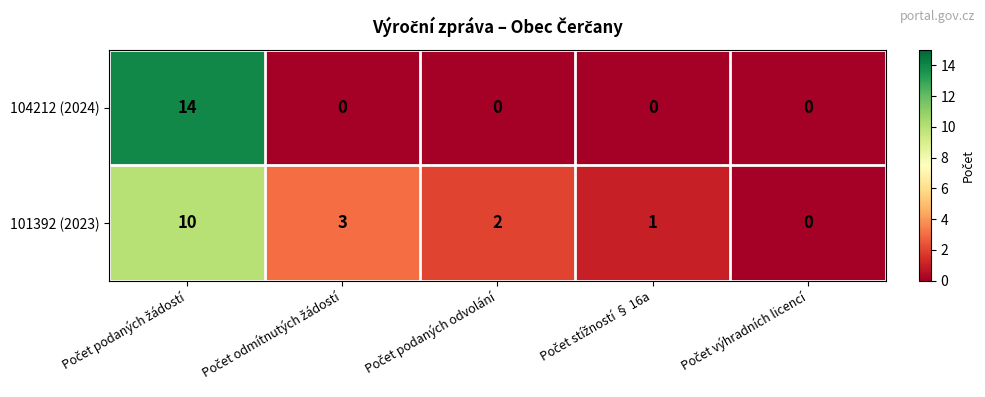

Rank the series by their maximum value, from lowest to highest.

101392 (2023), 104212 (2024)